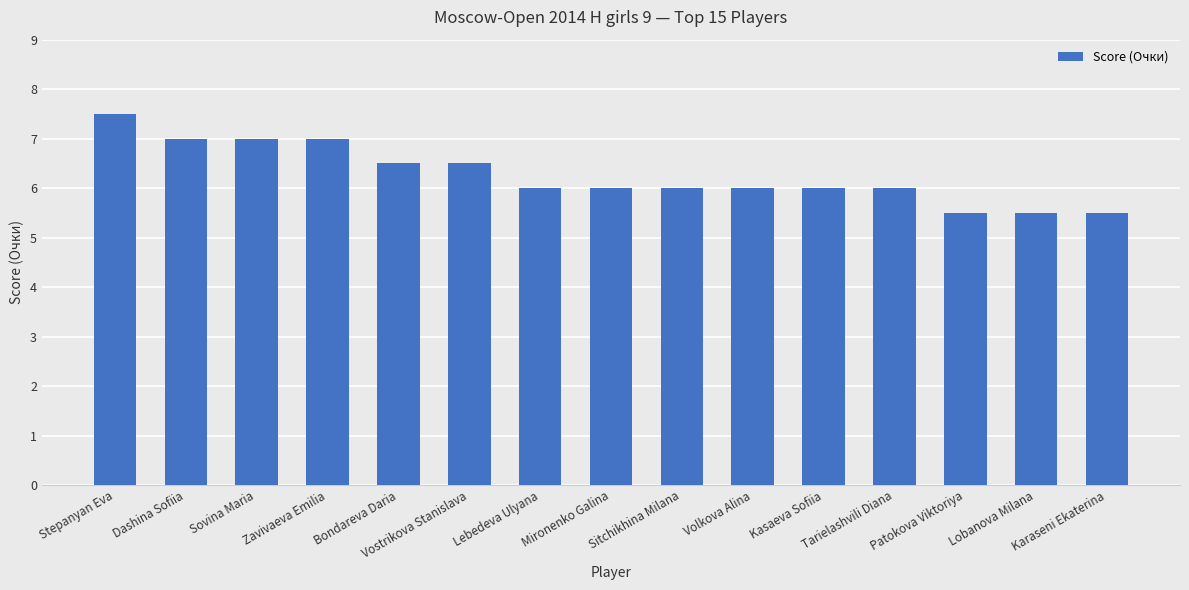

Where does the data first go above 6?

Stepanyan Eva